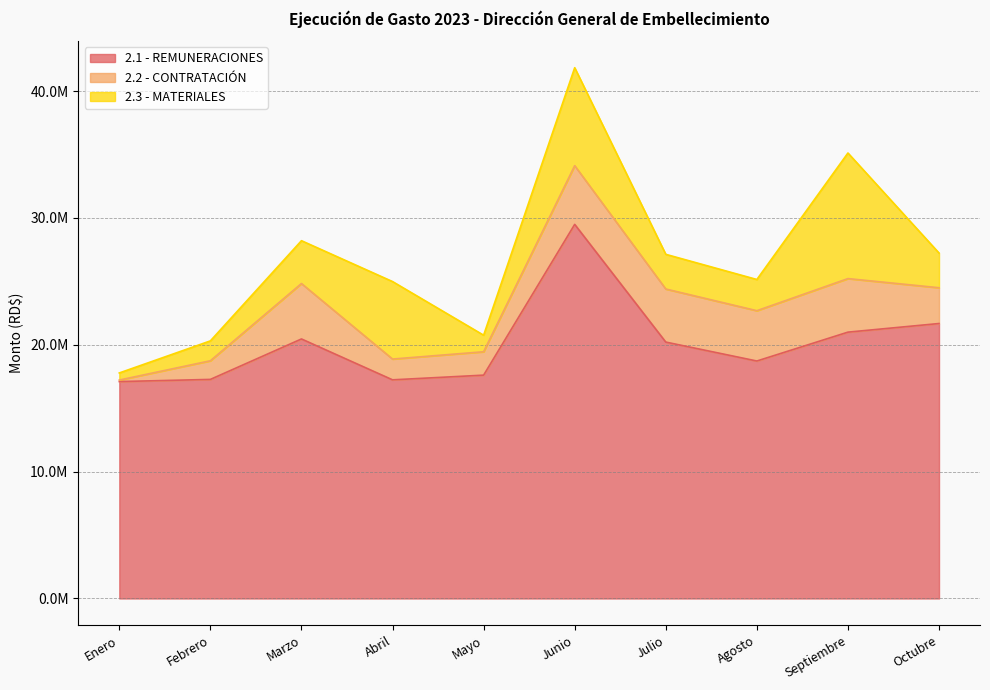

Is it true that 2.1 - REMUNERACIONES equals 10196327.7 at Mayo?

False